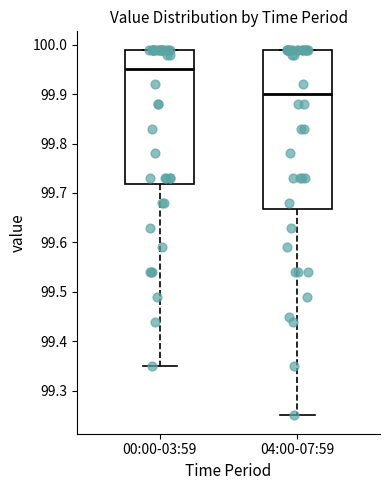

Reading left to right, read every box against the y-axis: the position of its median line, the range the box covers, and the ends of its whiskers. The values are not printed on the chart, so give them approximately, as read against the axis.

00:00-03:59: median 99.95, box 99.72 to 99.99, whiskers 99.35 to 99.99
04:00-07:59: median 99.90, box 99.67 to 99.99, whiskers 99.25 to 99.99